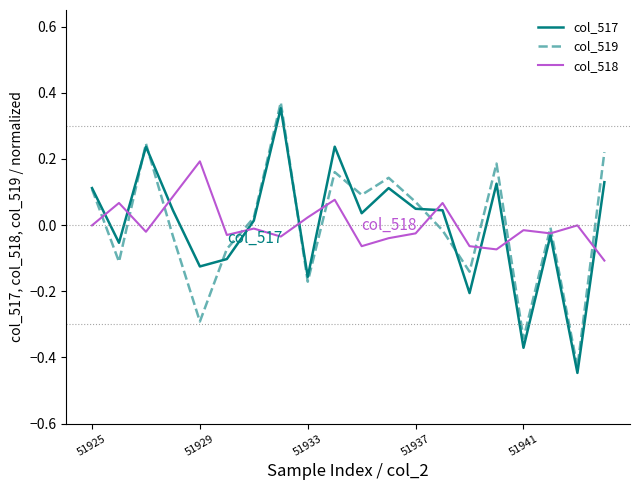

After their last crossing, which series has the higher values: col_518 or col_519?

col_519